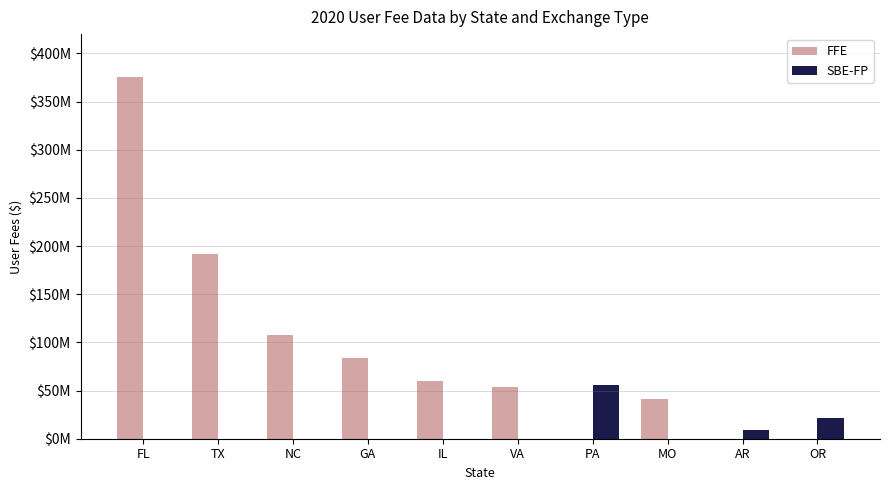

Does the chart contain stacked bars?

No